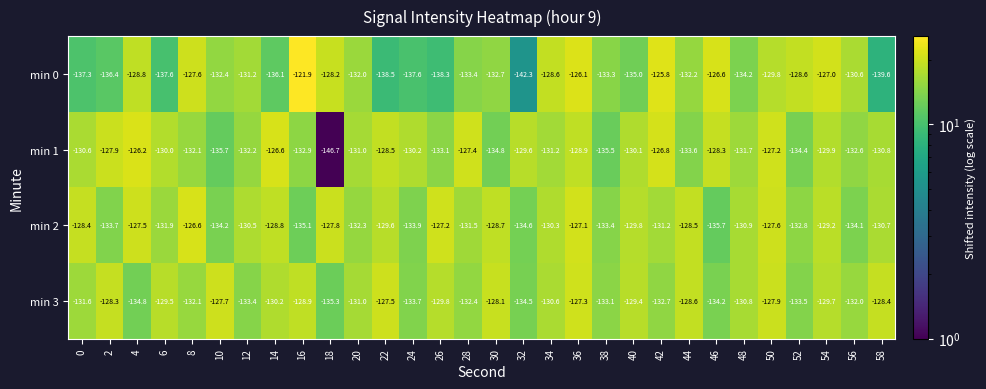

What is the total value across all series at 36?

-509.4